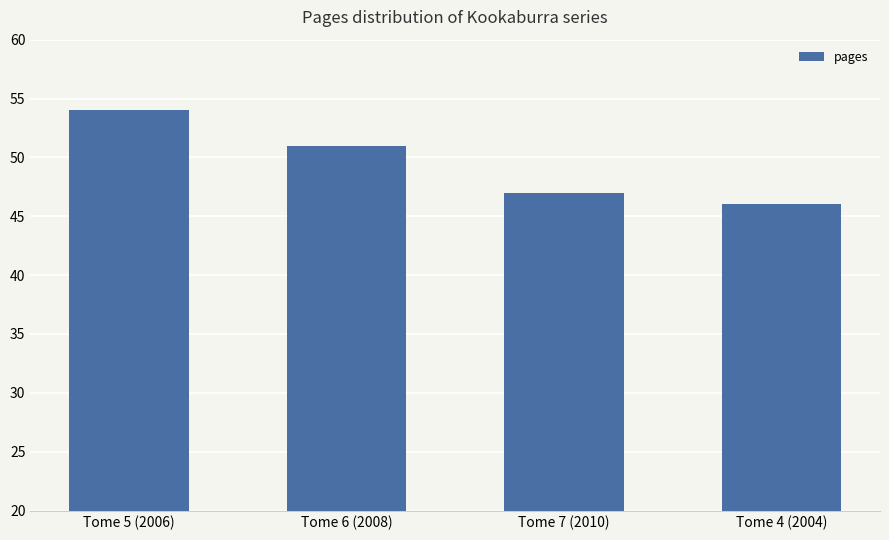

What position from the left is Tome 6 (2008)?

2